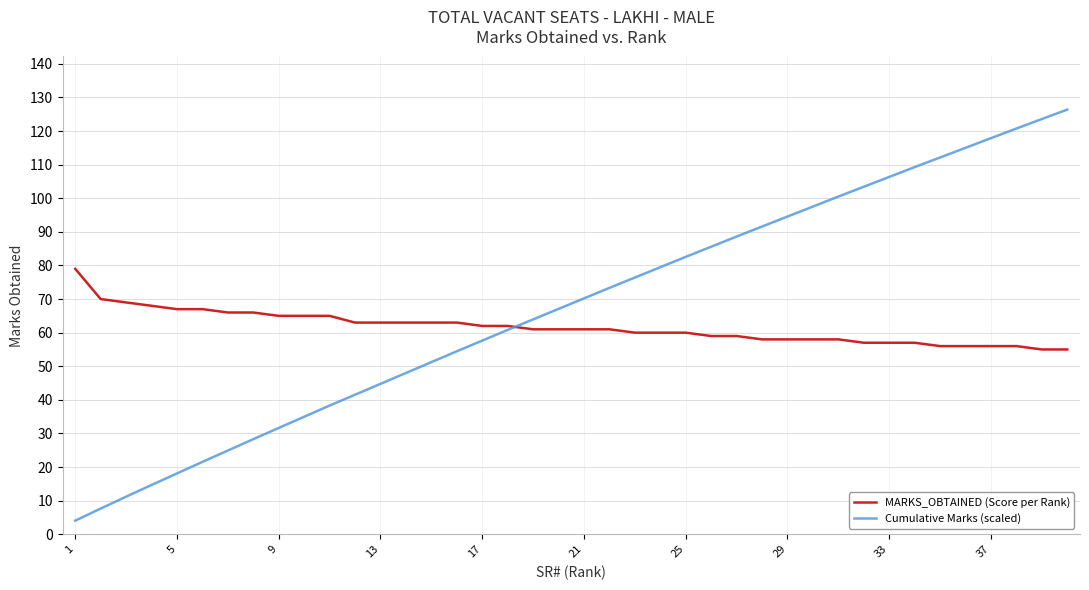

Which series ends up on top after the final intersection of MARKS_OBTAINED (Score per Rank) and Cumulative Marks (scaled)?

Cumulative Marks (scaled)